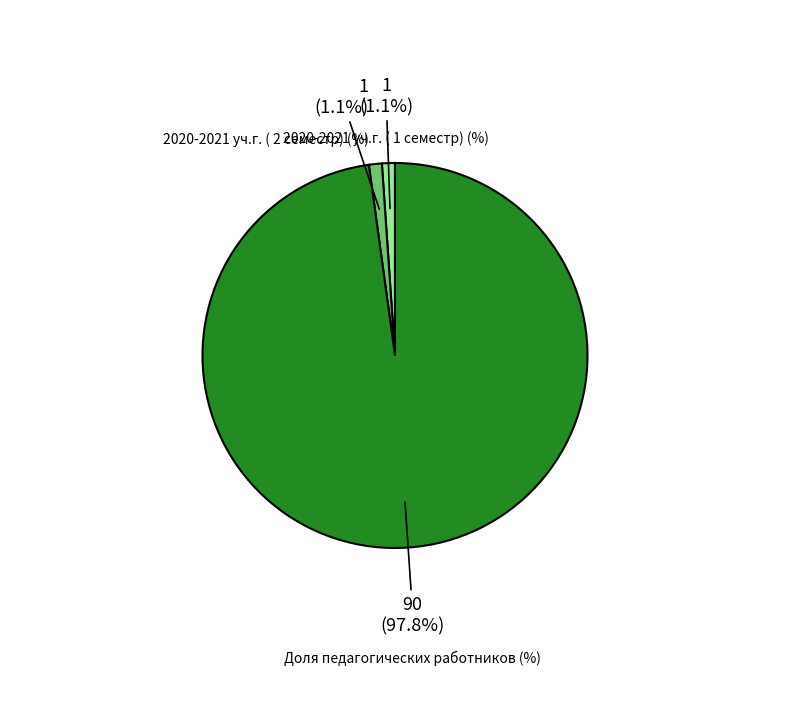

Is there any slice that represents more than half of the pie?

Yes